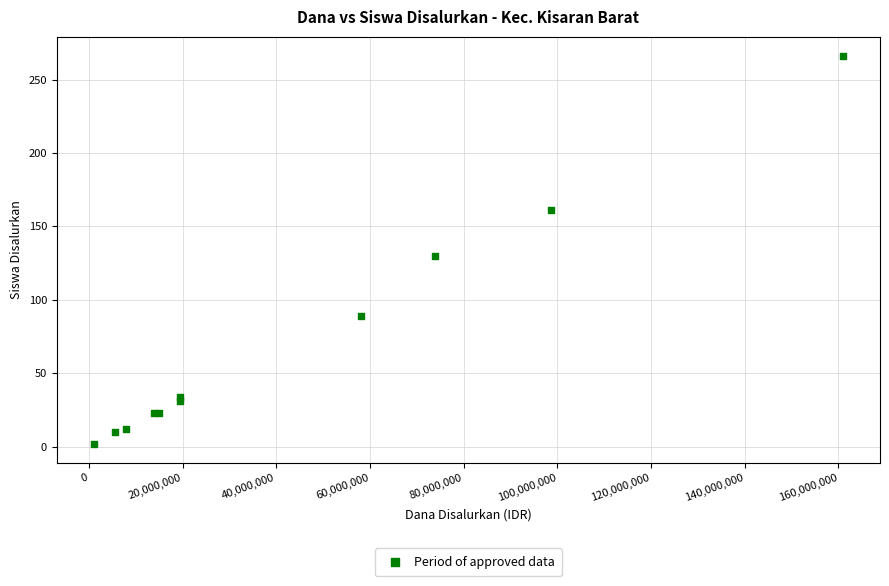

What Y value in the scatter plot is closest to 134?

130